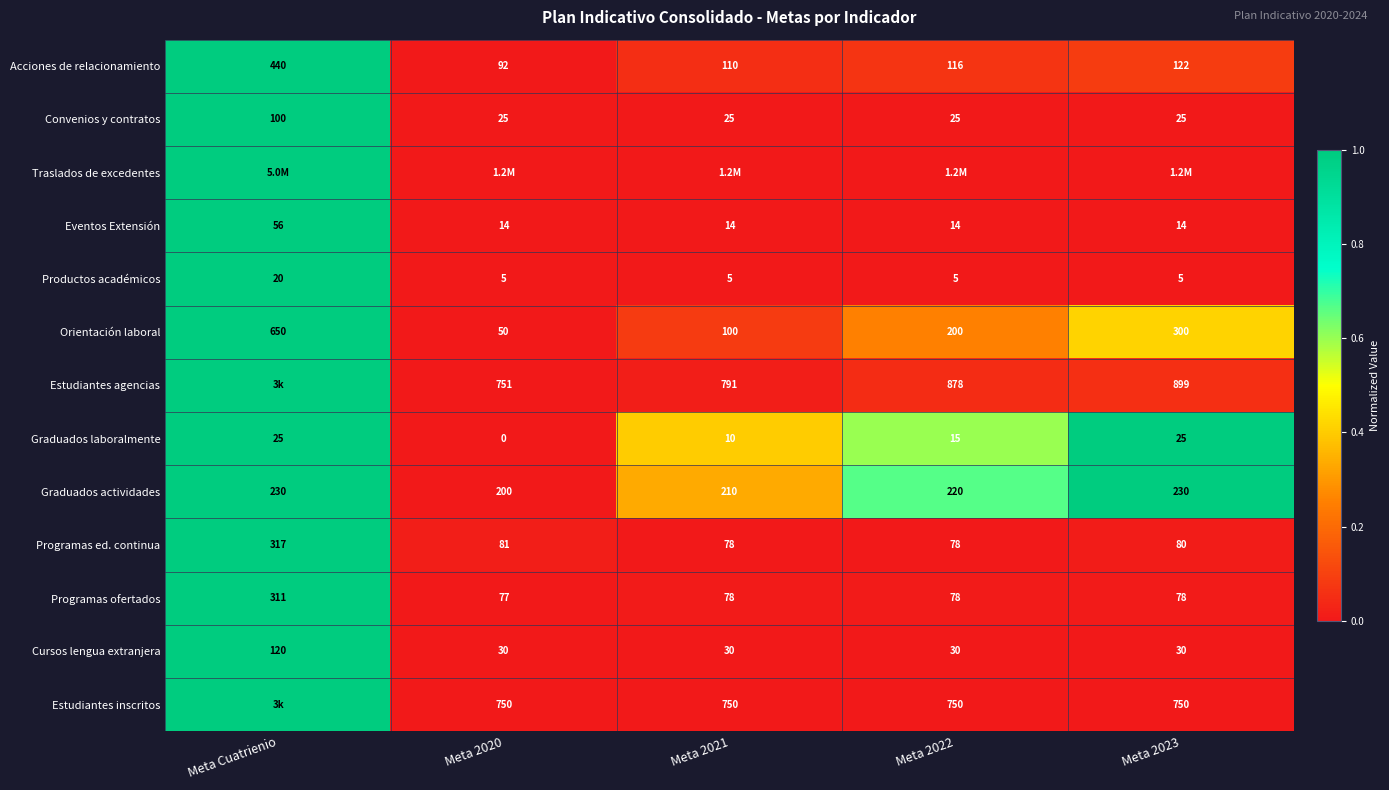

Read the Programas ed. continua value at Meta 2020, to the nearest 5.

80